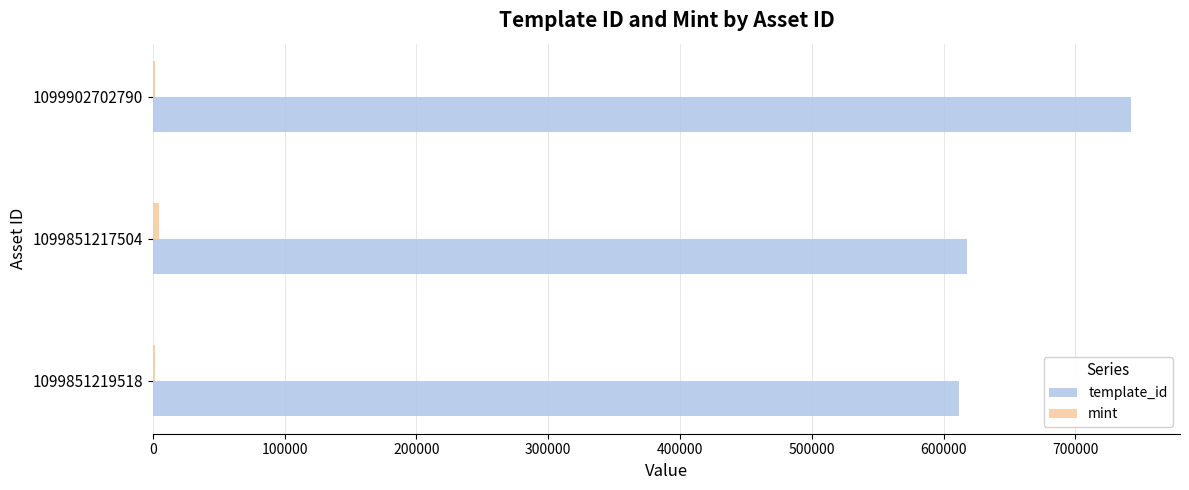

Is it true that template_id equals 343408 at 1099851217504?

False